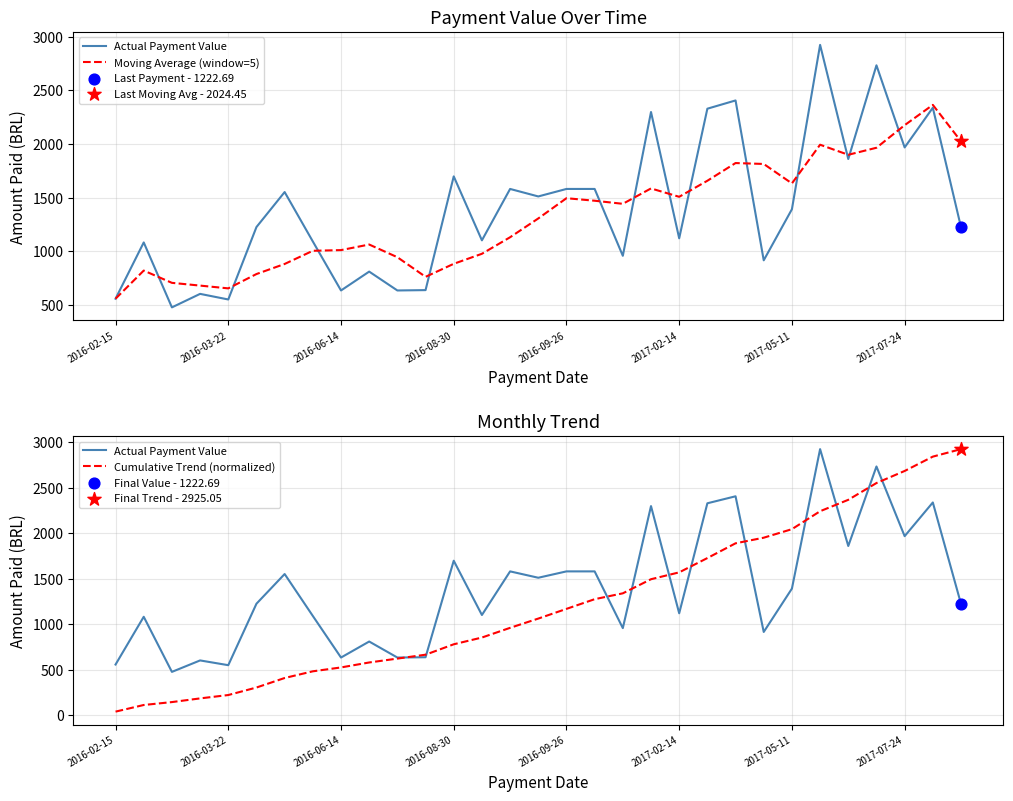

At which category is the sum across all series the highest?

29